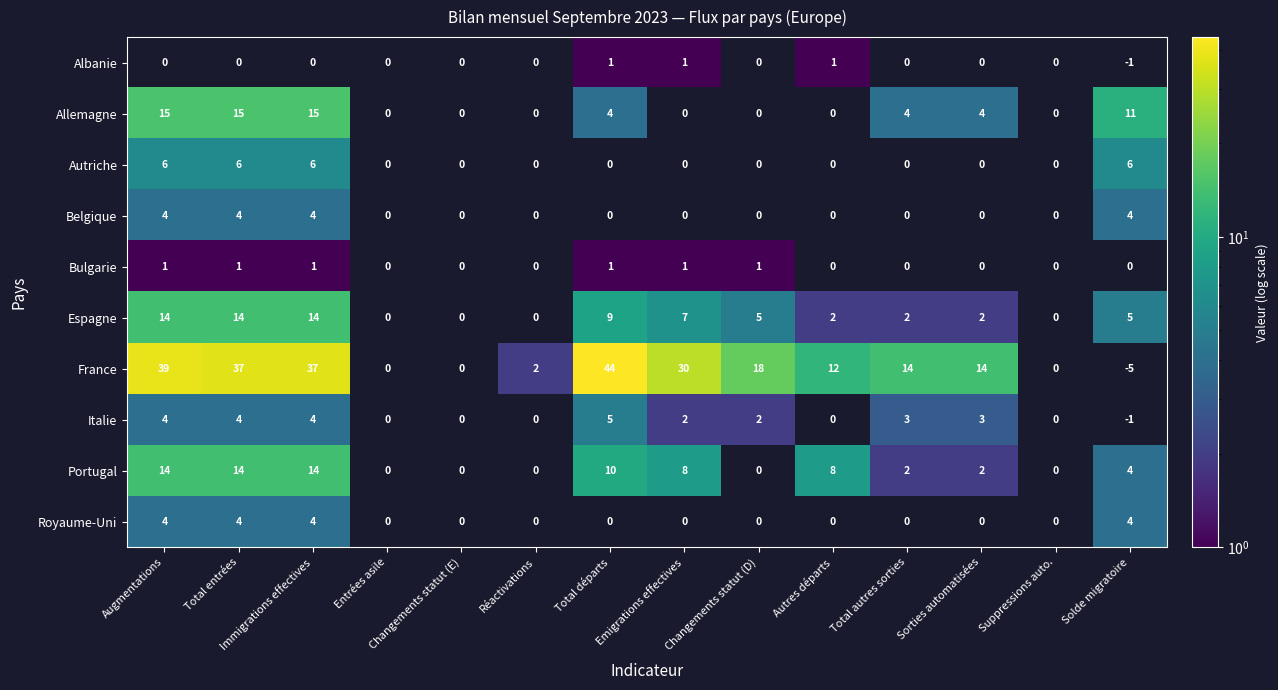

Is it true that Italie equals 2 at Changements statut (D)?

True